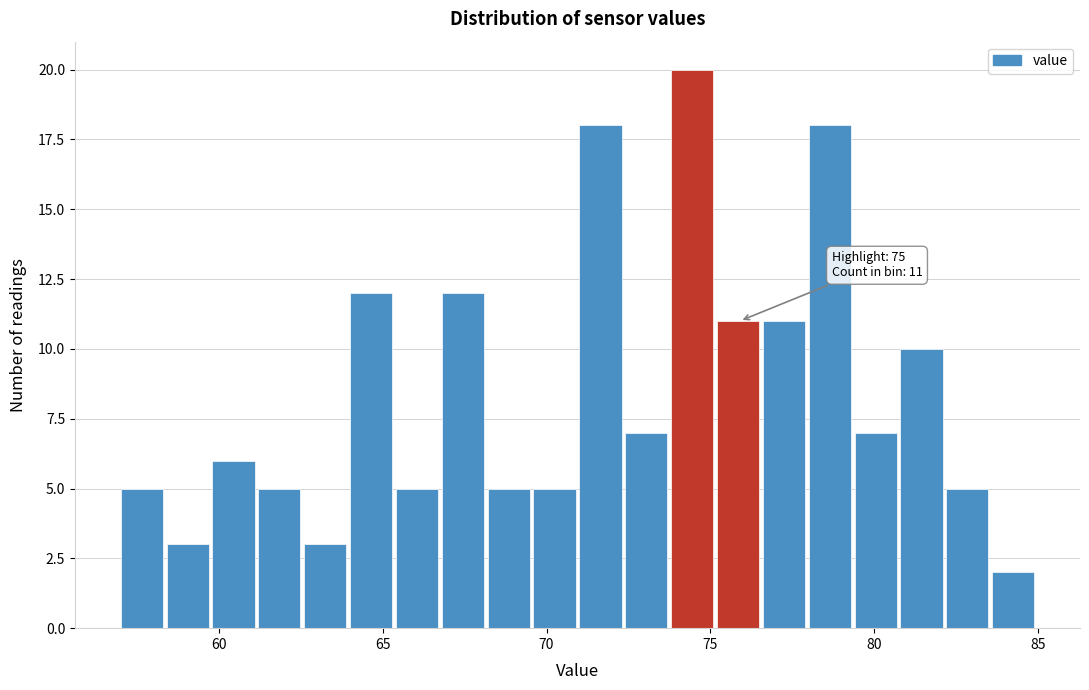

Read against the x-axis, roughly where is the centre of the tallest bar?

74.5